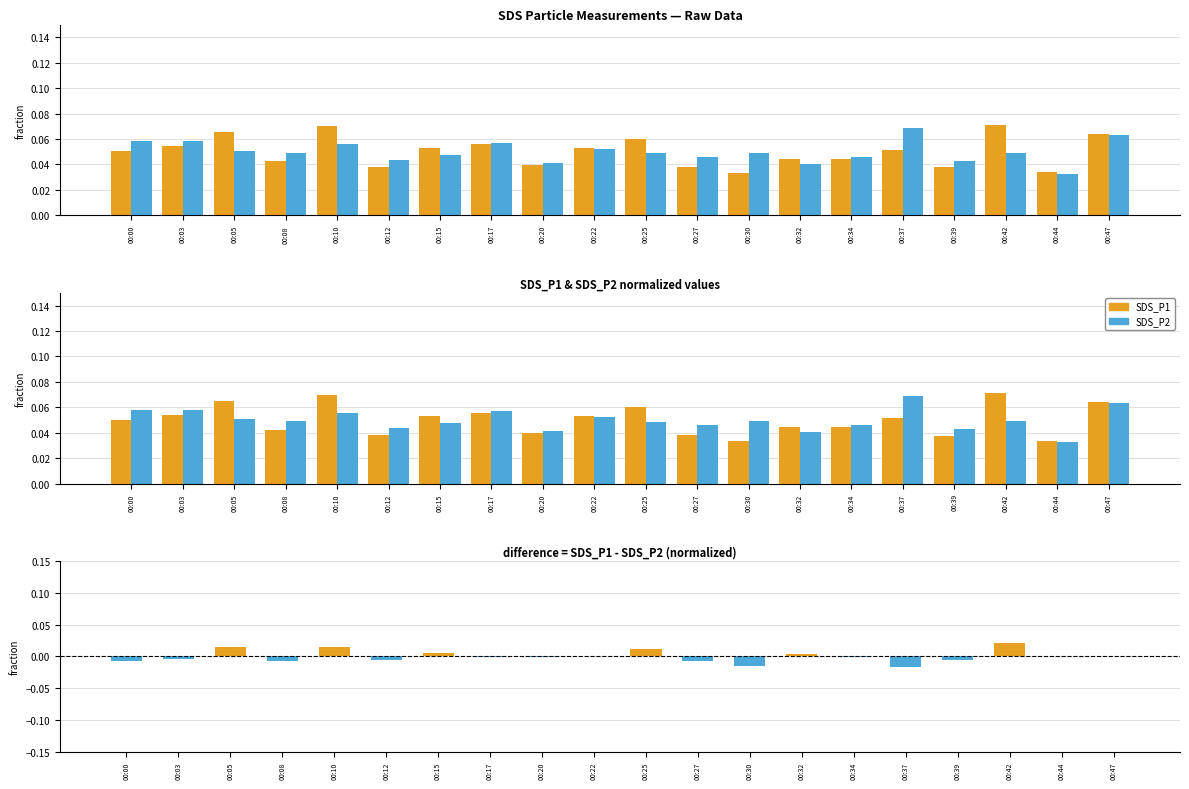

At 00:34, list the series in order from largest to smallest.

SDS_P2, SDS_P1, SDS_P1 - SDS_P2